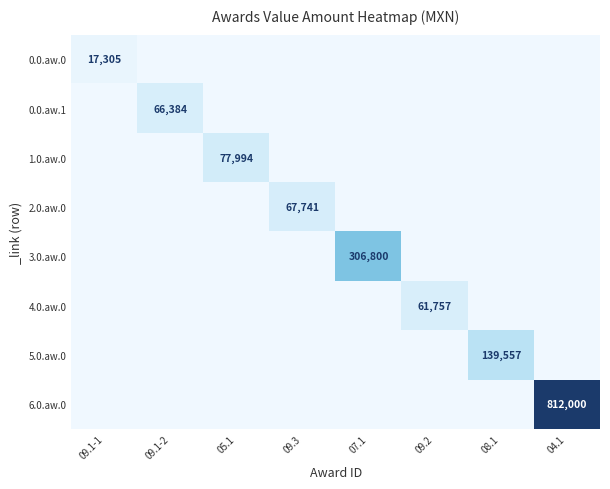

The value of 0.0.aw.0 at 07.1 is 0.0. True or false?

True